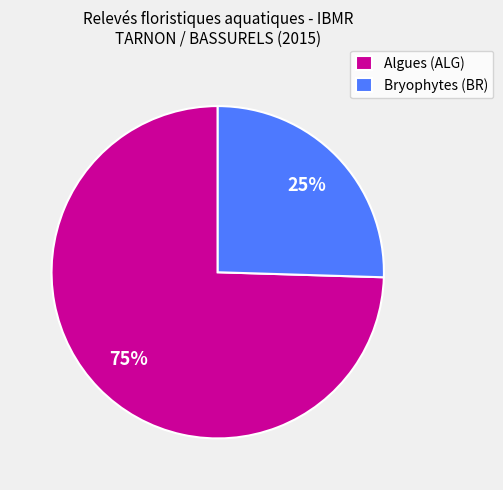

Is there any slice that represents more than half of the pie?

Yes